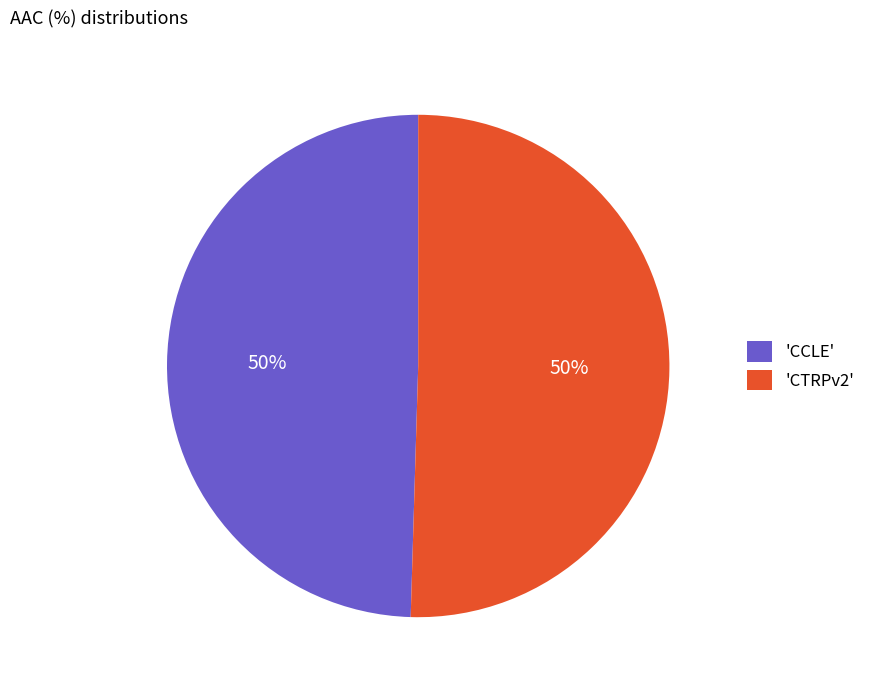

What is the ratio of the value at 'CCLE' to the value at 'CTRPv2'?

1.0